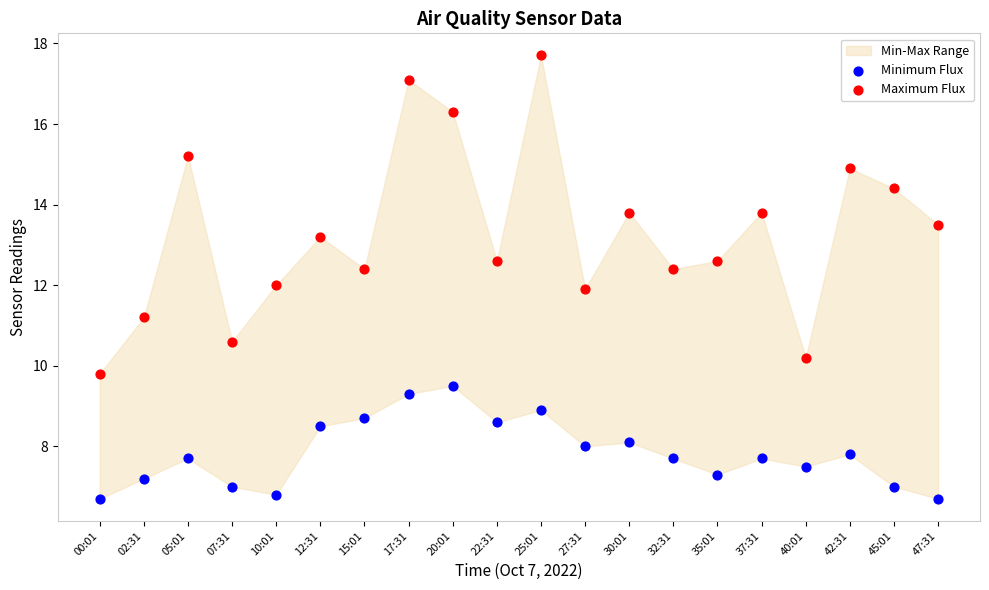

Across all data points, what is the range of Y values (max minus min)?

11.0